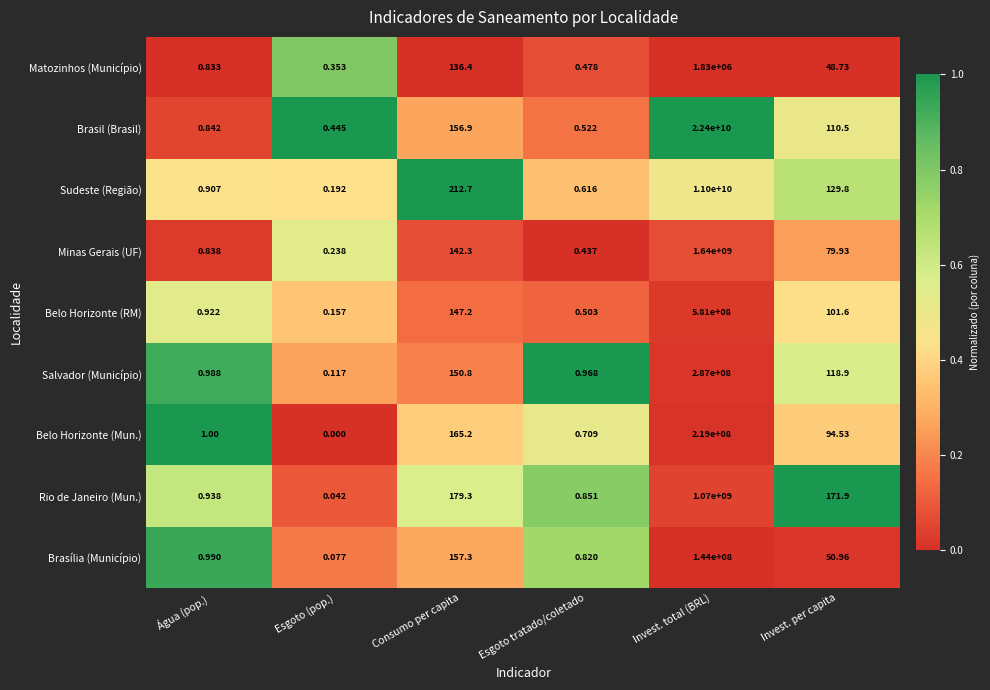

Which series has the largest total across all categories?

Brasil (Brasil)